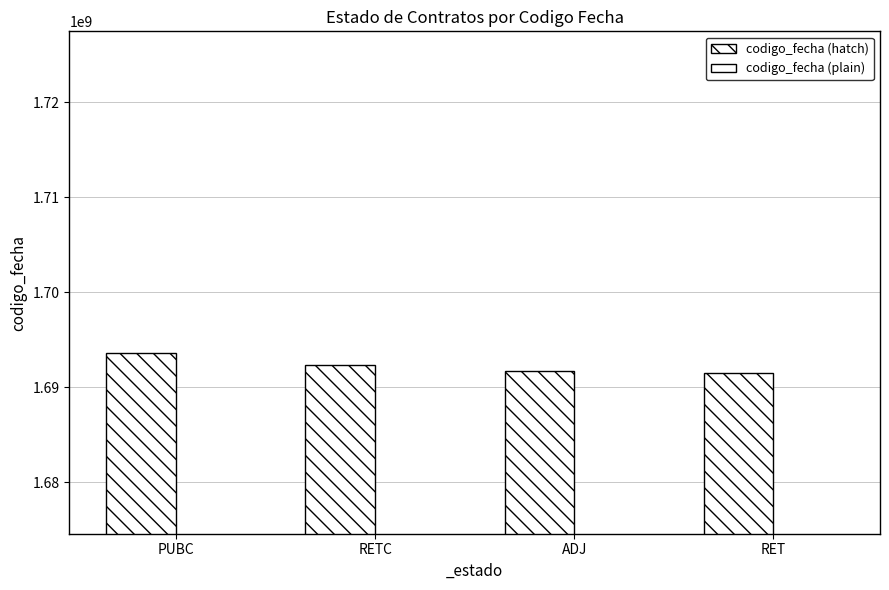

The value of codigo_fecha (plain) at ADJ is 2181128943.6. True or false?

False